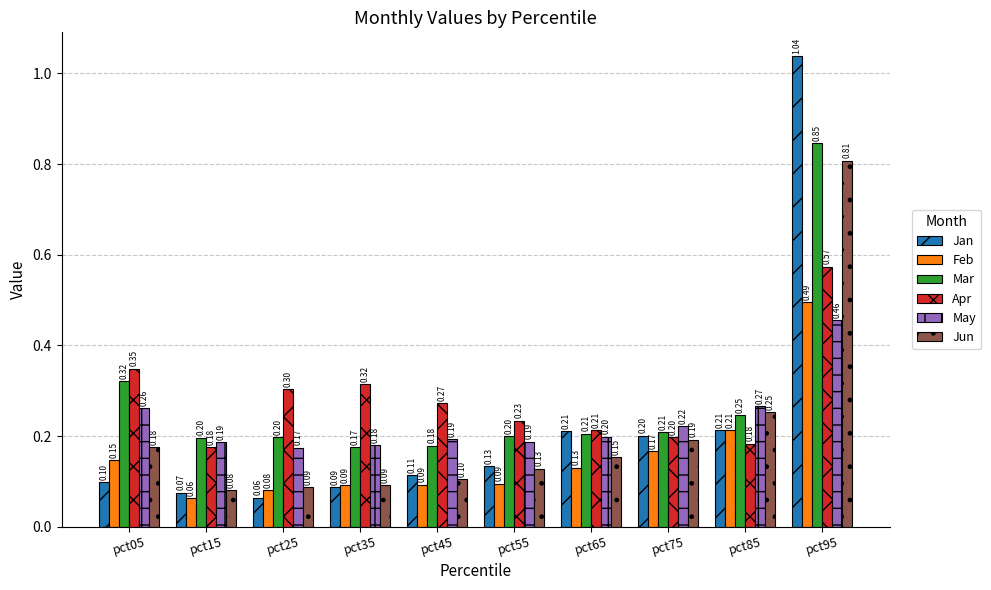

Which series has the largest total across all categories?

Apr